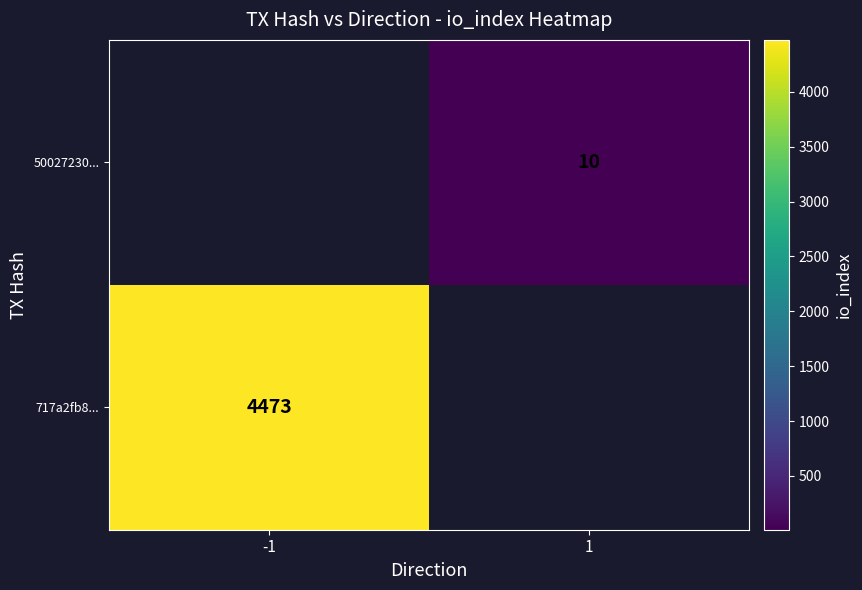

Is it true that 50027230... equals 6 at 1?

False